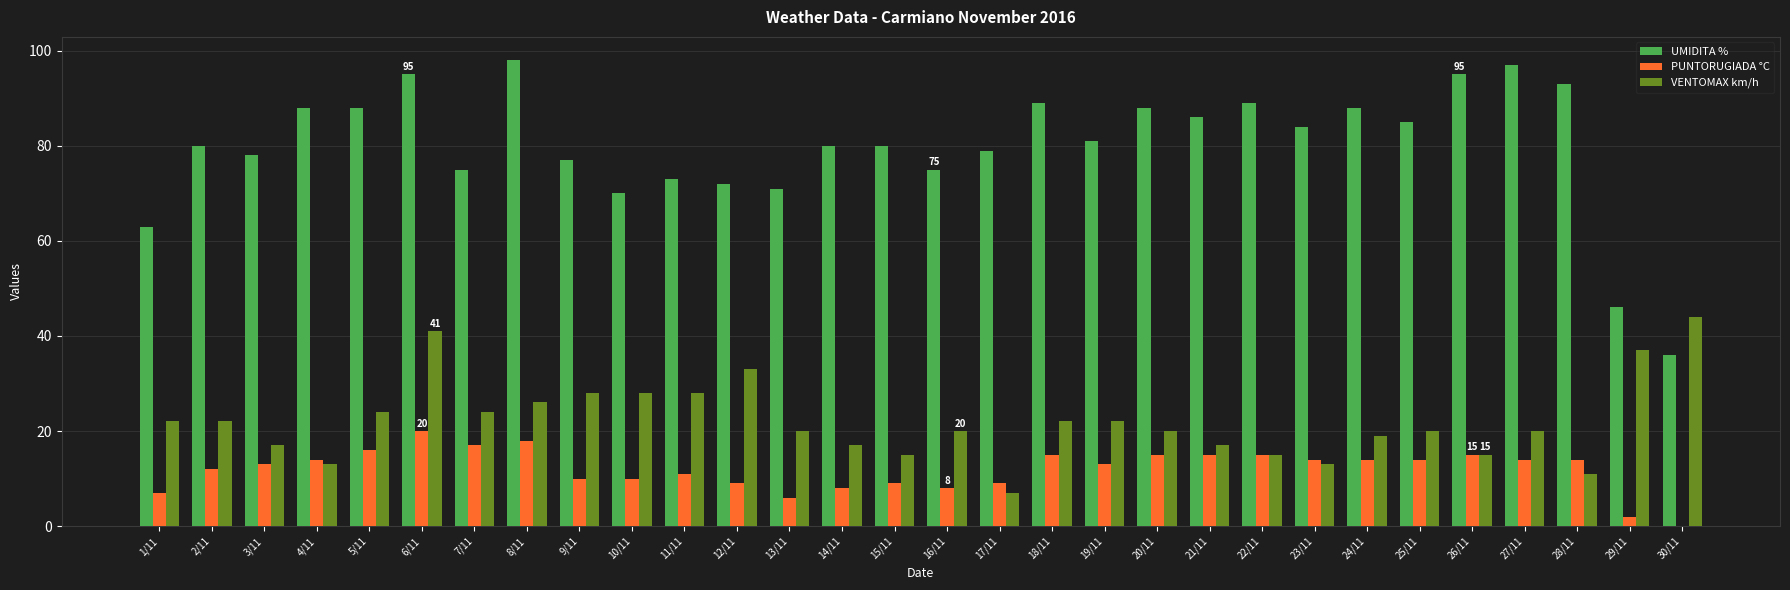

What are all the series names shown in the legend?

UMIDITA %, PUNTORUGIADA °C, VENTOMAX km/h